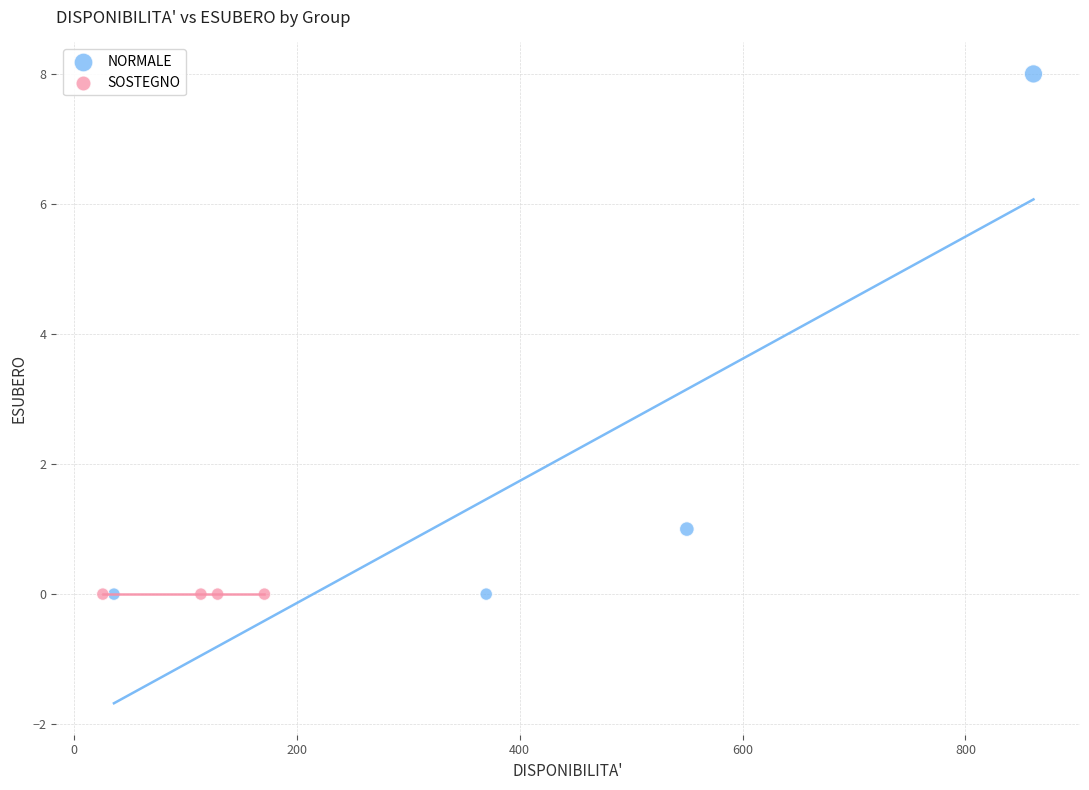

Which series contains the highest Y value?

NORMALE